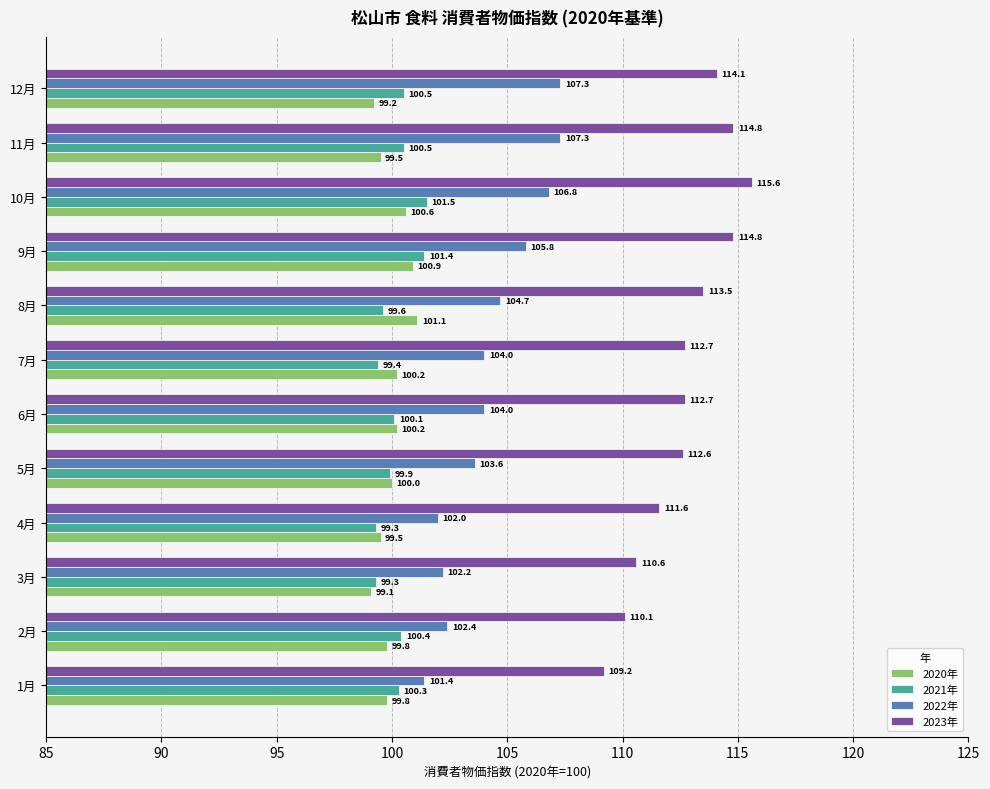

Between 1月 and 7月, which series saw the biggest shift?

2023年